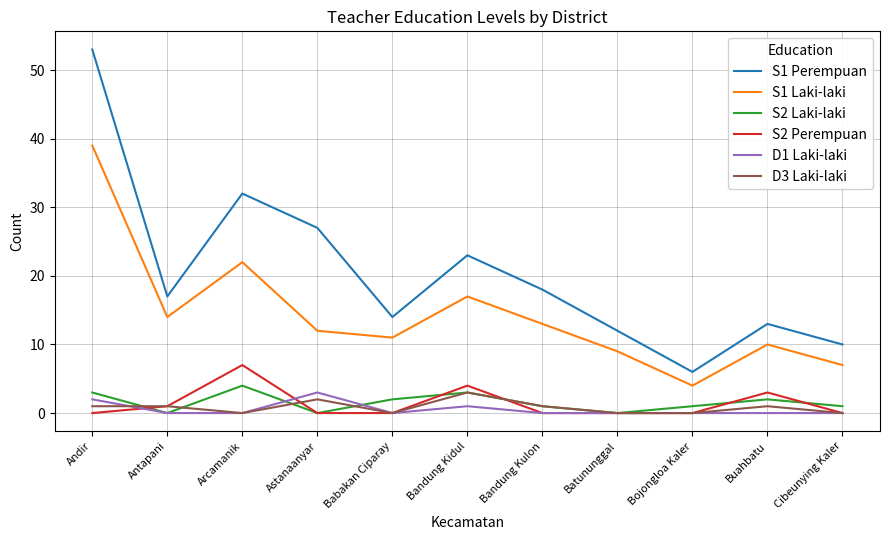

Which label corresponds to the largest value in the chart?

Andir